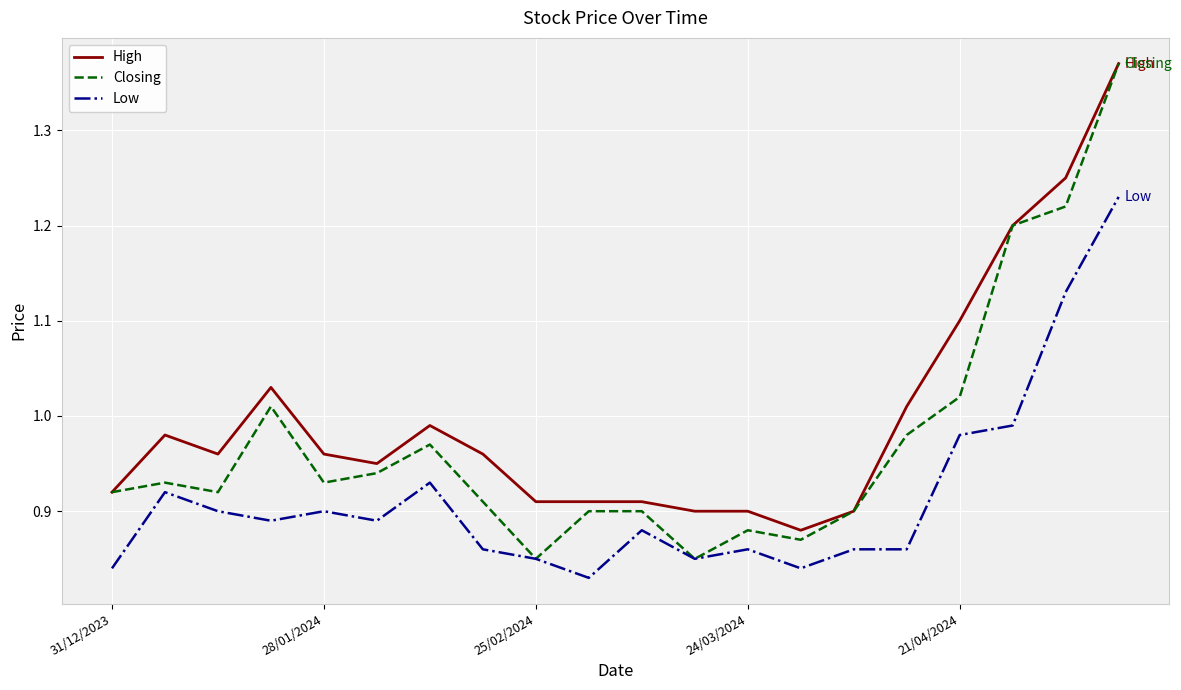

True or false: High and Low intersect in this chart.

False